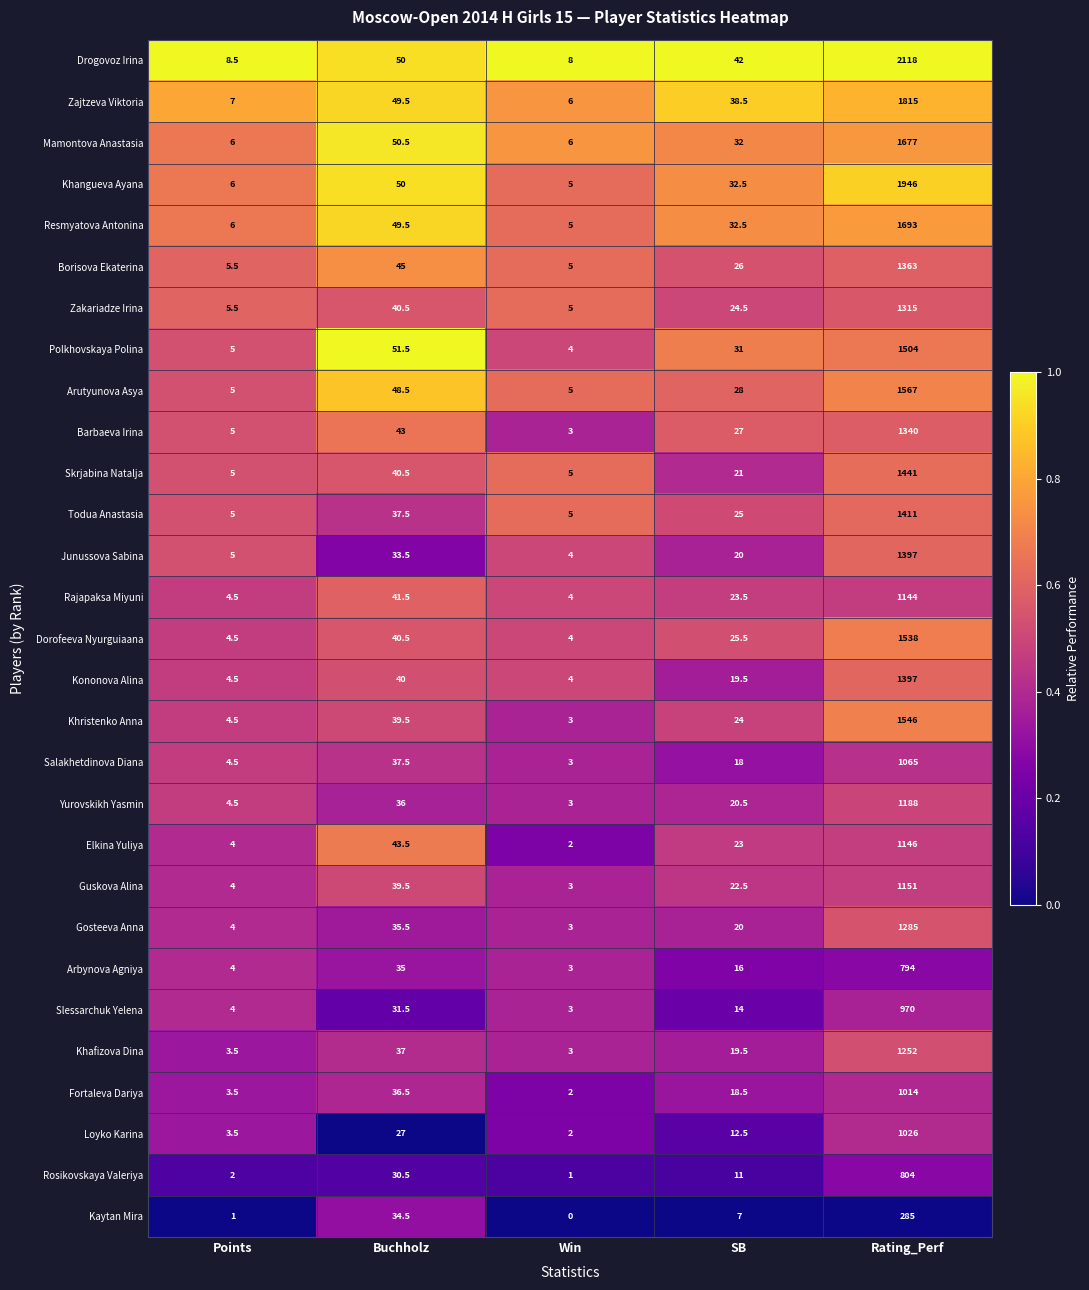

At which category does the chart reach its peak across all series?

Rating_Perf